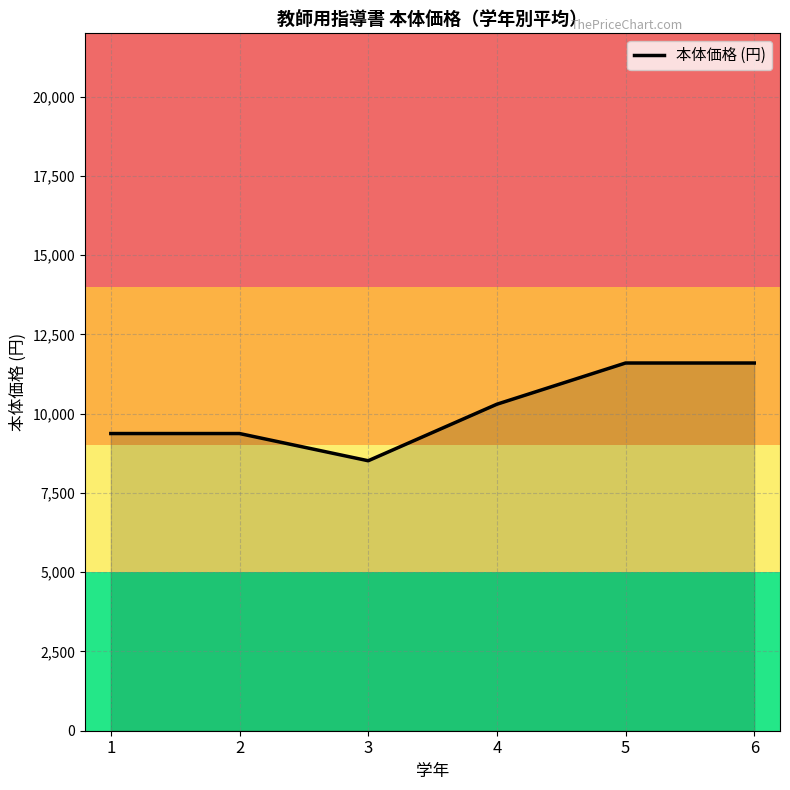

Reading left to right, extract all data points from this chart.

1=9375.0	2=9375.0	3=8516.7	4=10300.0	5=11600.0	6=11600.0